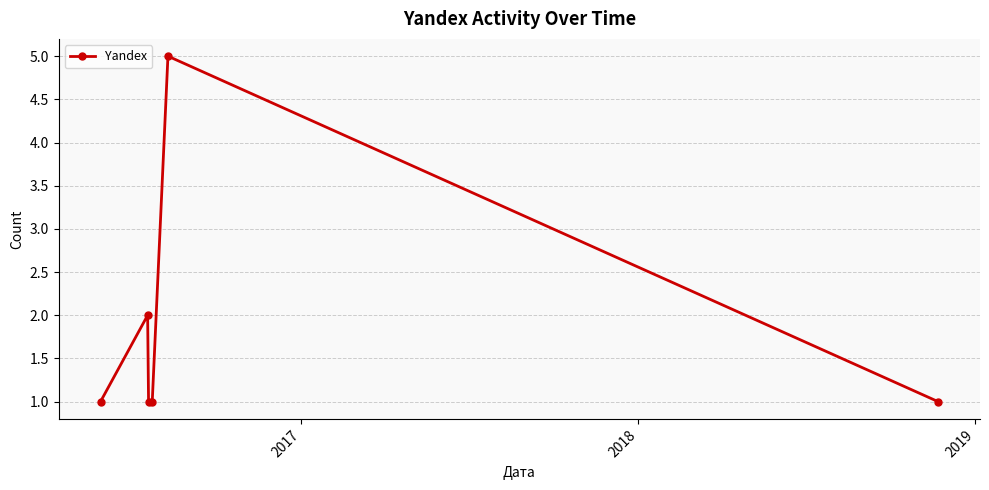

What is the sum of all values?

11